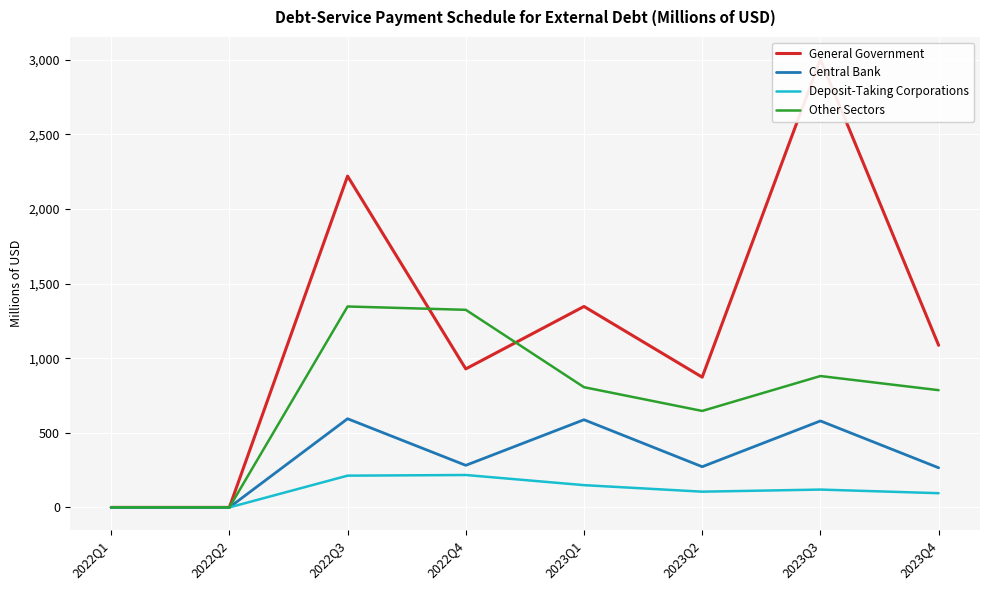

Where is the first local maximum for General Government?

2022Q3